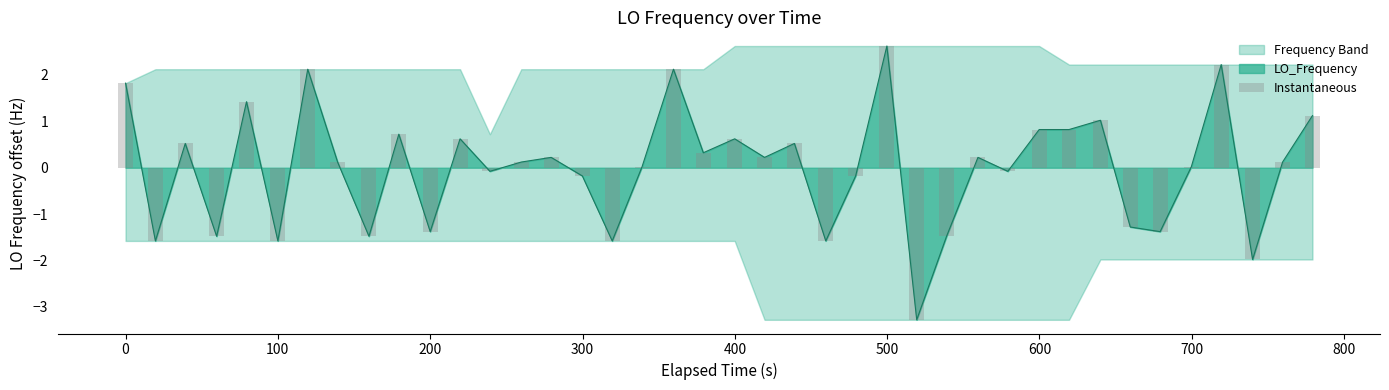

What is the value of the 8th bar from the left?

0.1